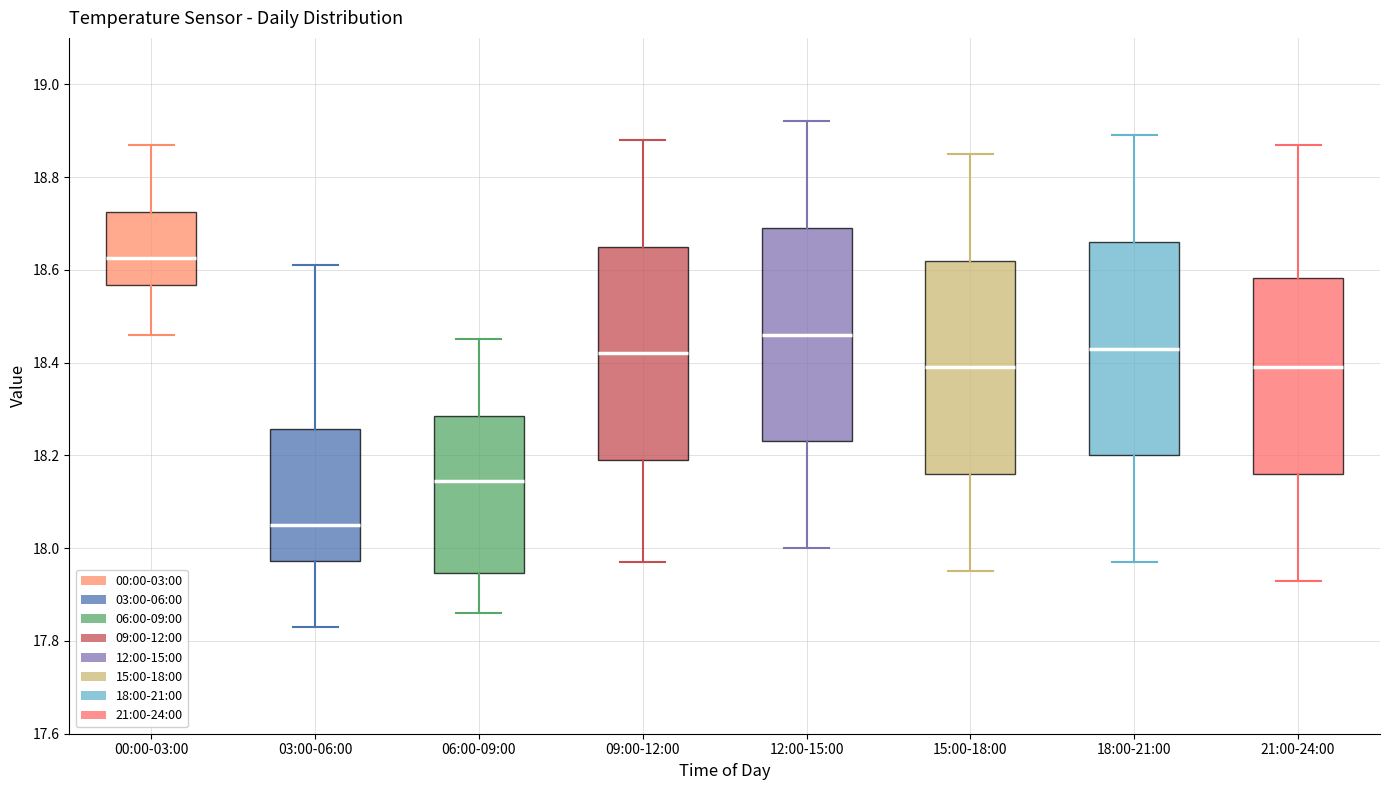

Reading left to right, read every box against the y-axis: the position of its median line, the range the box covers, and the ends of its whiskers. The values are not printed on the chart, so give them approximately, as read against the axis.

00:00-03:00: median 18.62, box 18.56 to 18.72, whiskers 18.46 to 18.88
03:00-06:00: median 18.06, box 17.98 to 18.26, whiskers 17.84 to 18.62
06:00-09:00: median 18.14, box 17.94 to 18.28, whiskers 17.86 to 18.46
09:00-12:00: median 18.42, box 18.20 to 18.66, whiskers 17.98 to 18.88
12:00-15:00: median 18.46, box 18.24 to 18.70, whiskers 18.00 to 18.92
15:00-18:00: median 18.40, box 18.16 to 18.62, whiskers 17.96 to 18.86
18:00-21:00: median 18.44, box 18.20 to 18.66, whiskers 17.98 to 18.90
21:00-24:00: median 18.40, box 18.16 to 18.58, whiskers 17.94 to 18.88